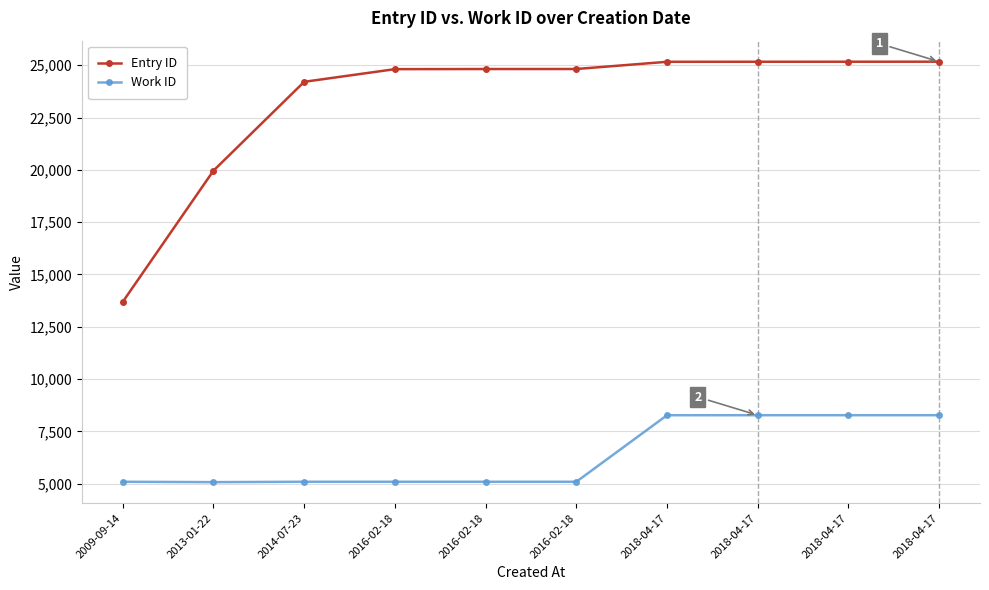

Reading right to left, list all the values displayed in this chart.

Entry ID: 2018-04-17=25169	2018-04-17=25167	2018-04-17=25166	2018-04-17=25164	2016-02-18=24819	2016-02-18=24818	2016-02-18=24812	2014-07-23=24207	2013-01-22=19958	2009-09-14=13687
Work ID: 2018-04-17=8270	2018-04-17=8270	2018-04-17=8270	2018-04-17=8269	2016-02-18=5088	2016-02-18=5088	2016-02-18=5088	2014-07-23=5088	2013-01-22=5070	2009-09-14=5088